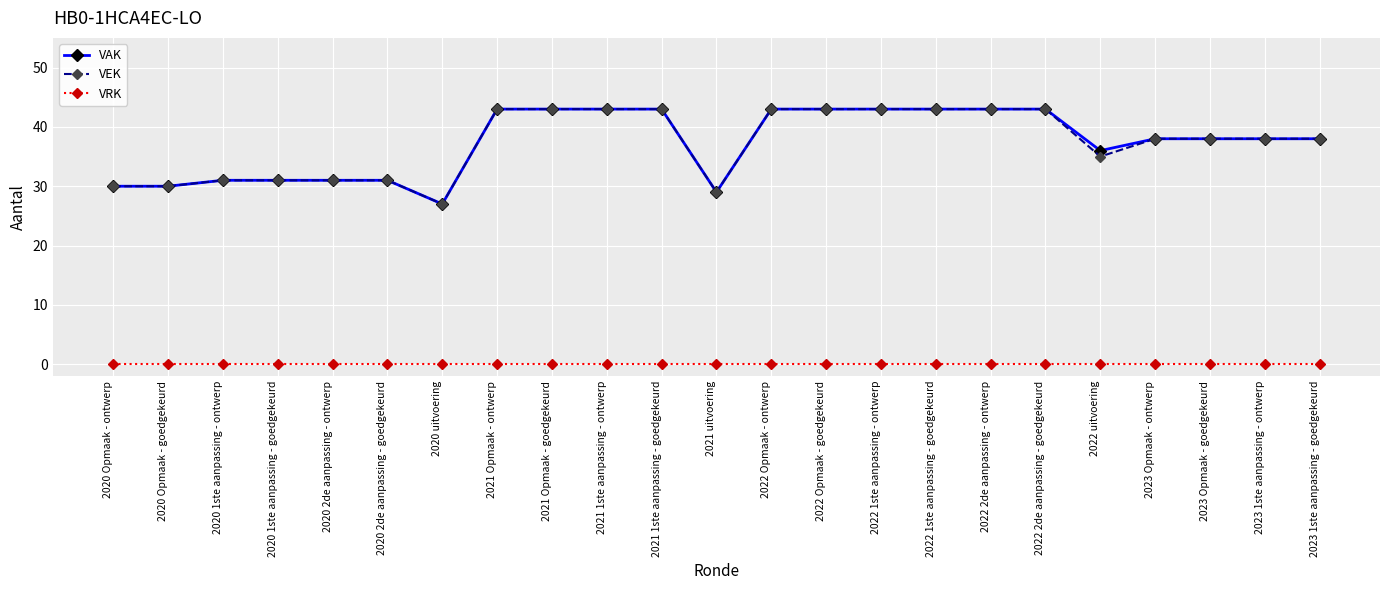

What is the label of the 5th point from the right?

2022 uitvoering